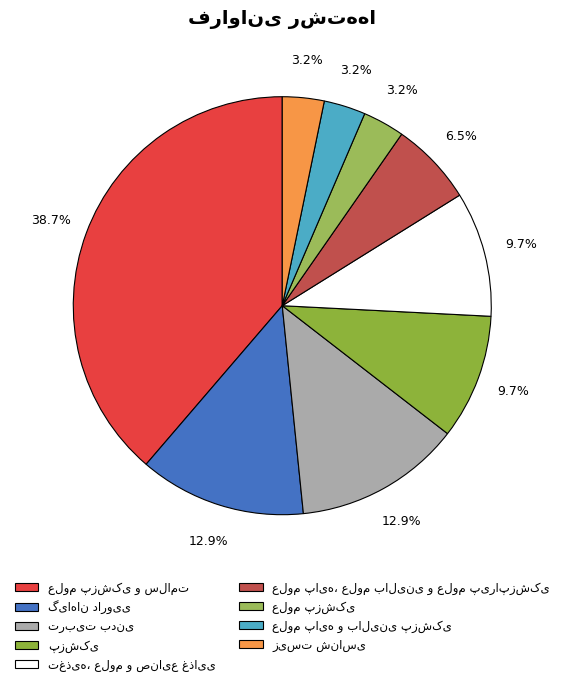

Is there a majority slice in this chart?

No